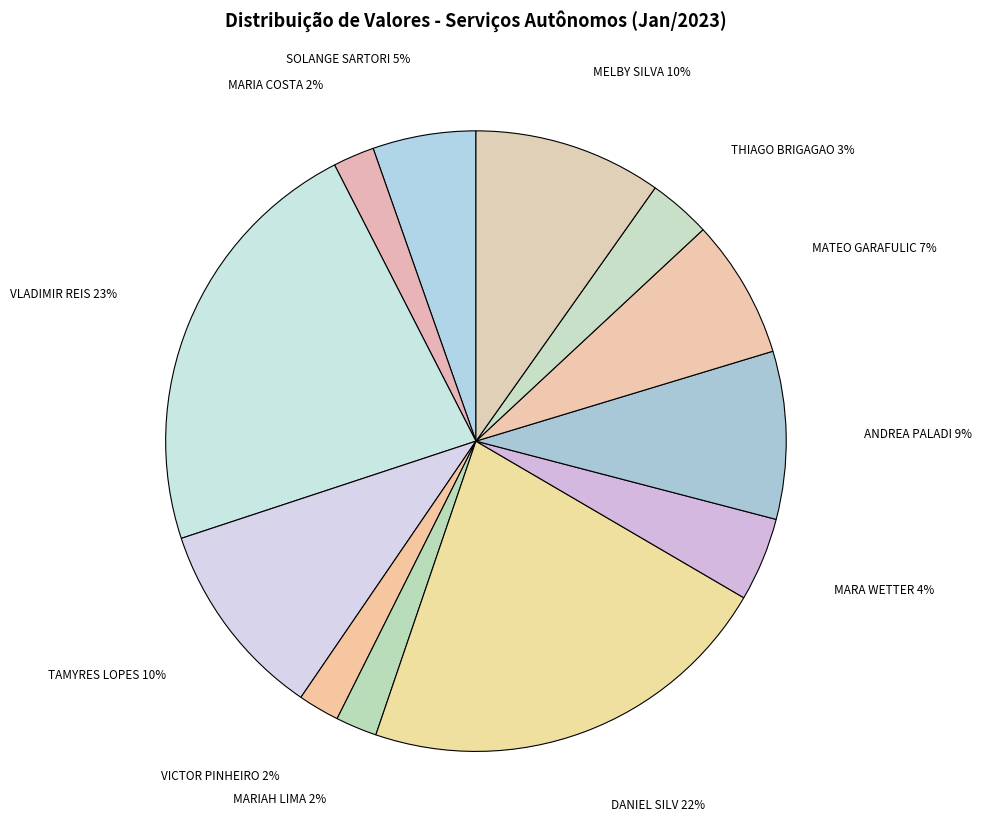

To the nearest percent, what percentage of the pie is THIAGO BRIGAGAO?

3%